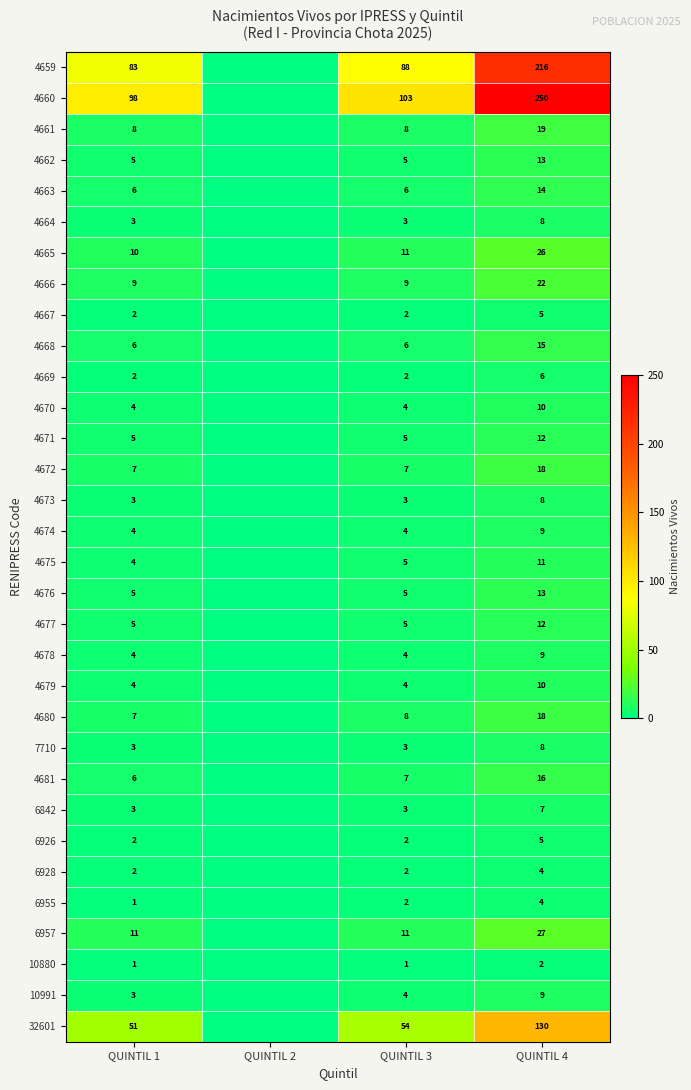

What is the spread (max minus min) of values at QUINTIL 3?

102